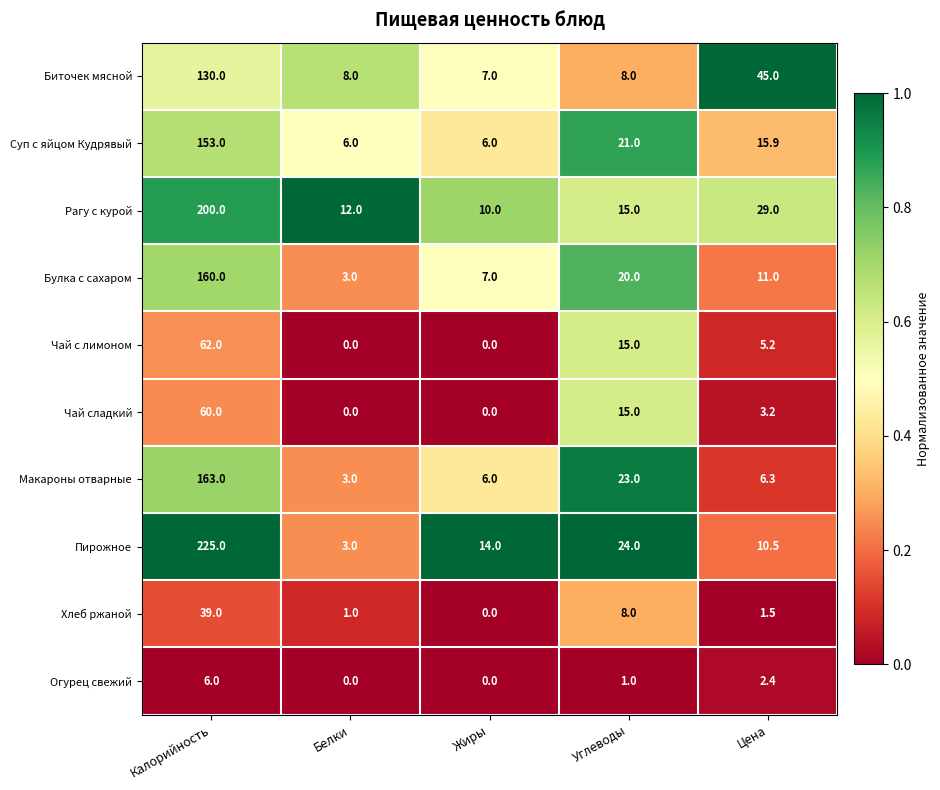

True or false: Хлеб ржаной has a value of 8.0 at Углеводы.

True